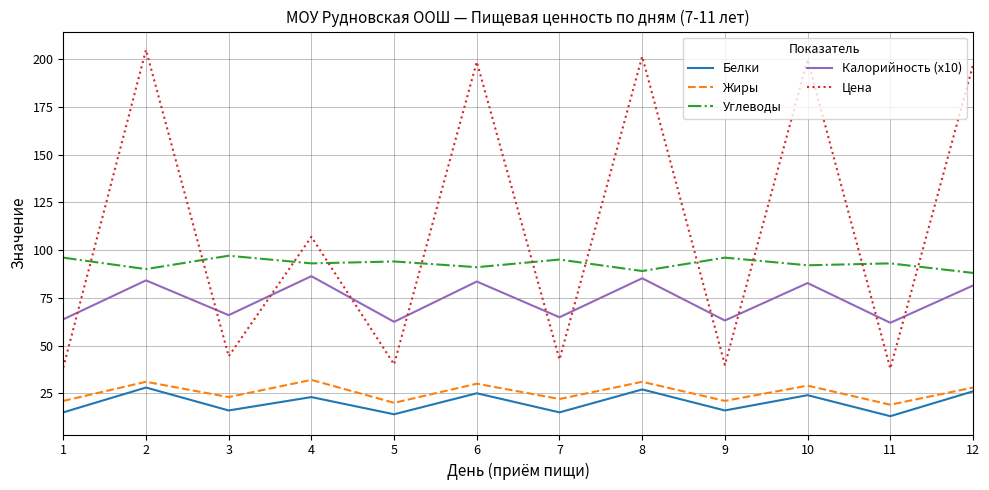

What is the highest value of the Жиры series?

32.0